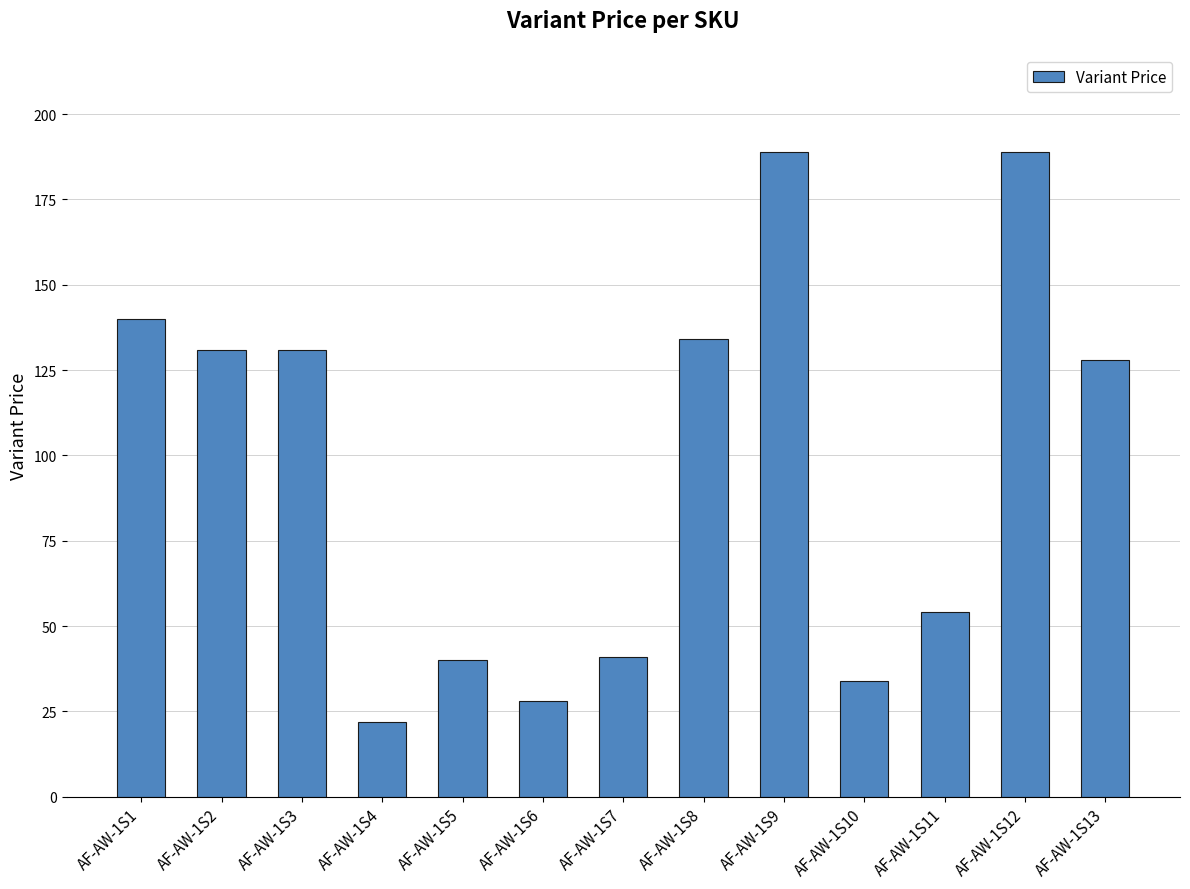

What is the approximate value at AF-AW-1S5, to the nearest 5?

40